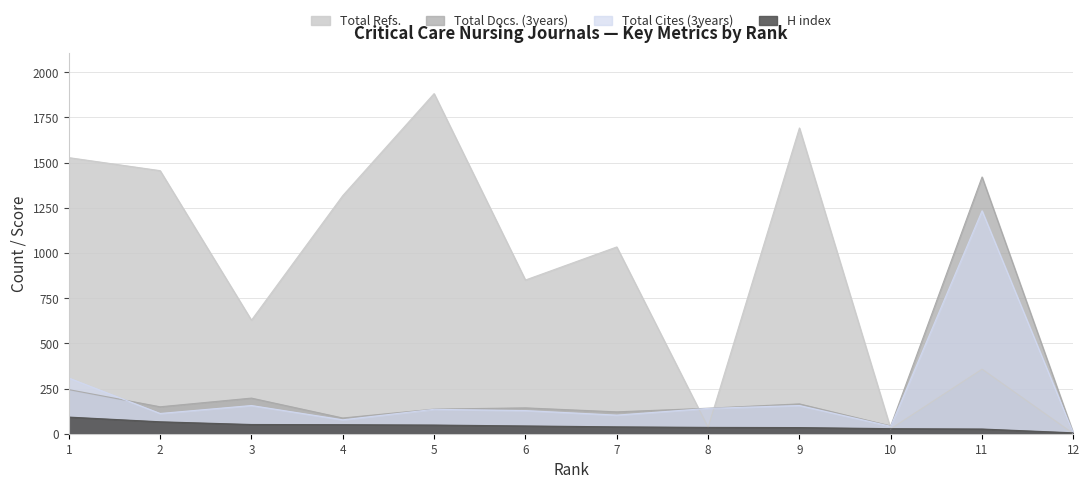

Which series ends up on top after the final intersection of H index and Total Cites (3years)?

H index